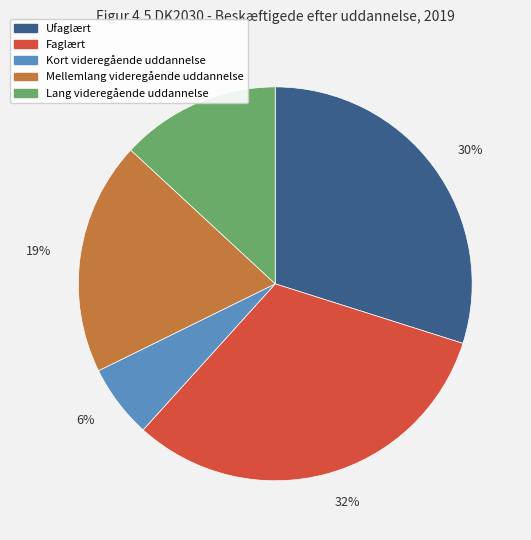

How many slices are in this pie chart?

5